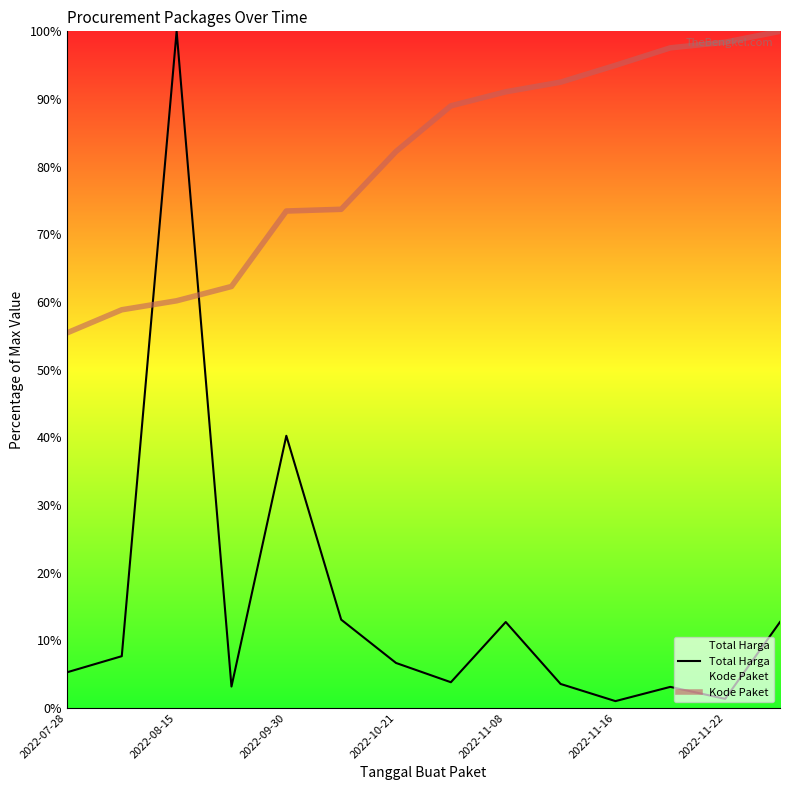

True or false: Total Harga and Kode Paket intersect in this chart.

True